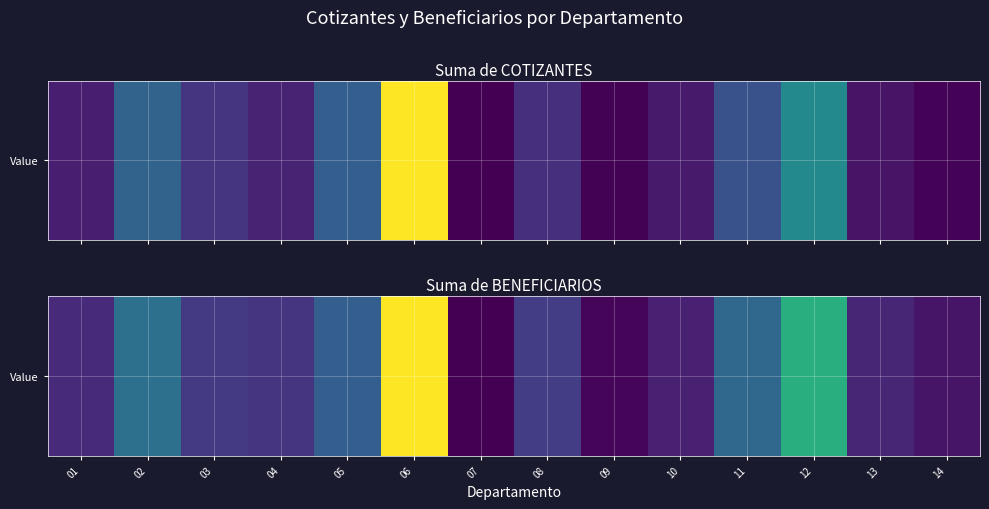

Is it true that the value at 04 is 2540?

True